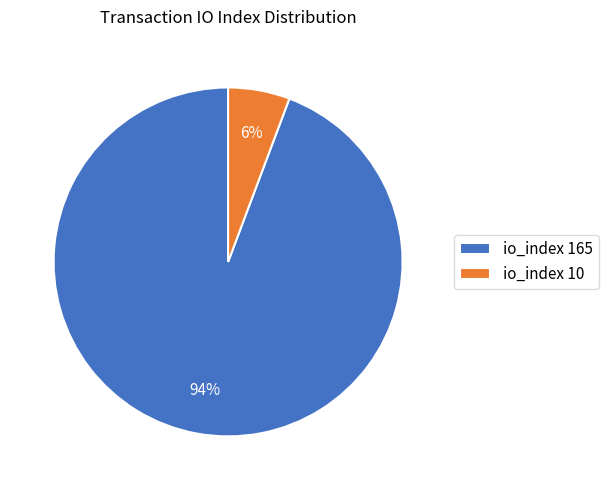

To the nearest percent, what is the average slice percentage?

50%